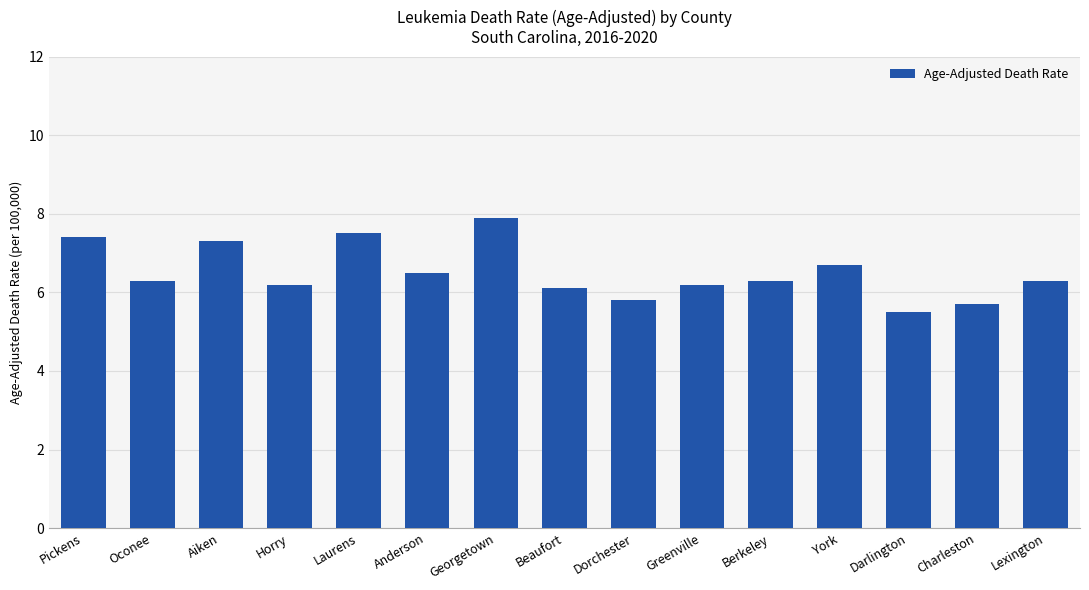

How many data points are above 6?

12